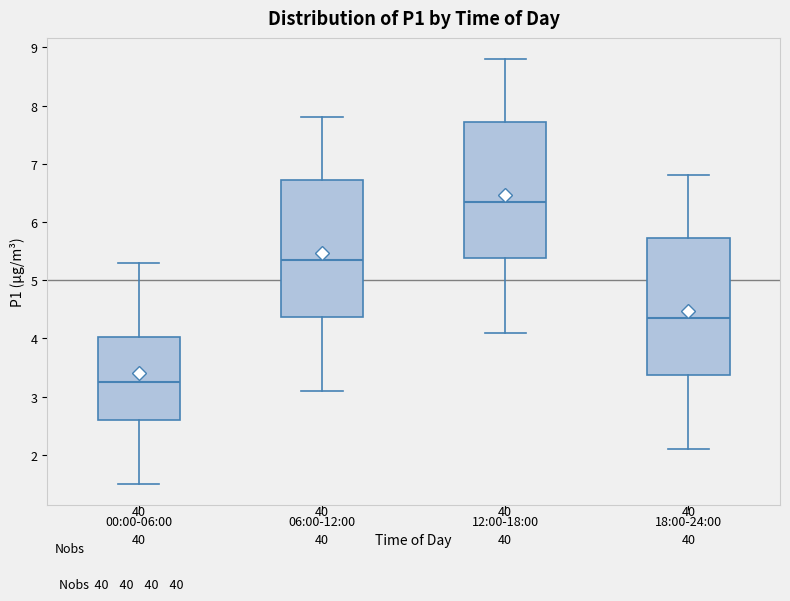

Reading left to right, transcribe this box plot: for each box, give where its median line is, the range the box spans, and where its two whiskers end, as read against the y-axis. The values are not printed on the chart, so give them approximately, as read against the axis.

00:00-06:00: median 3.3, box 2.6 to 4.0, whiskers 1.5 to 5.3
06:00-12:00: median 5.4, box 4.4 to 6.7, whiskers 3.1 to 7.8
12:00-18:00: median 6.4, box 5.4 to 7.7, whiskers 4.1 to 8.8
18:00-24:00: median 4.4, box 3.4 to 5.7, whiskers 2.1 to 6.8